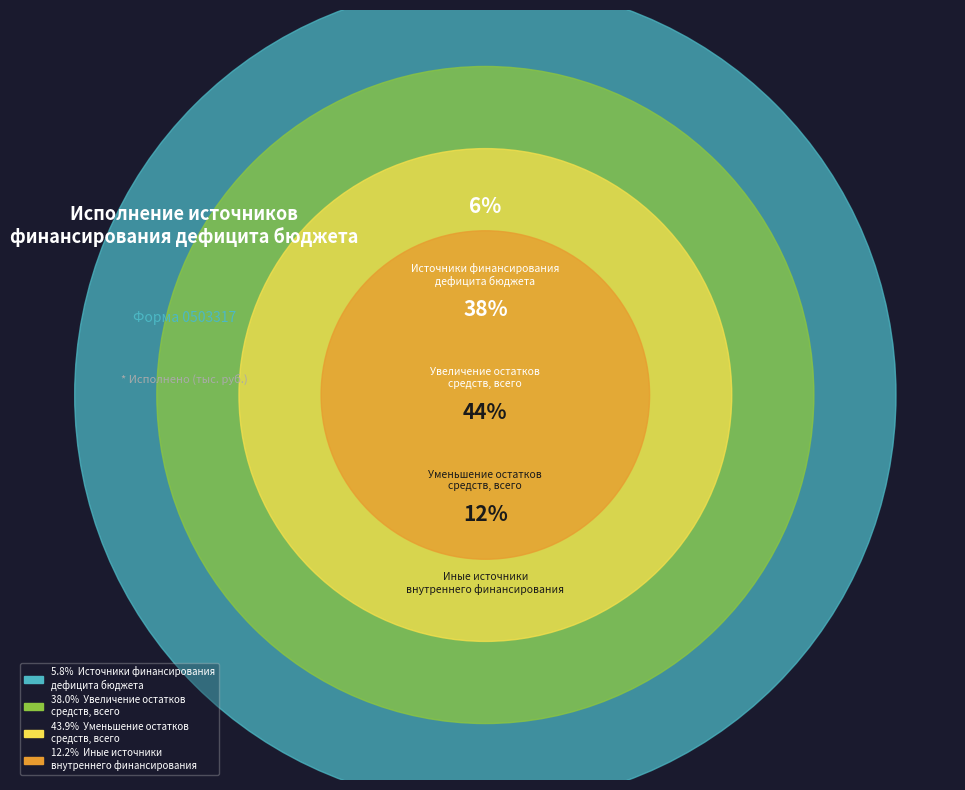

How many slices are in this pie chart?

4